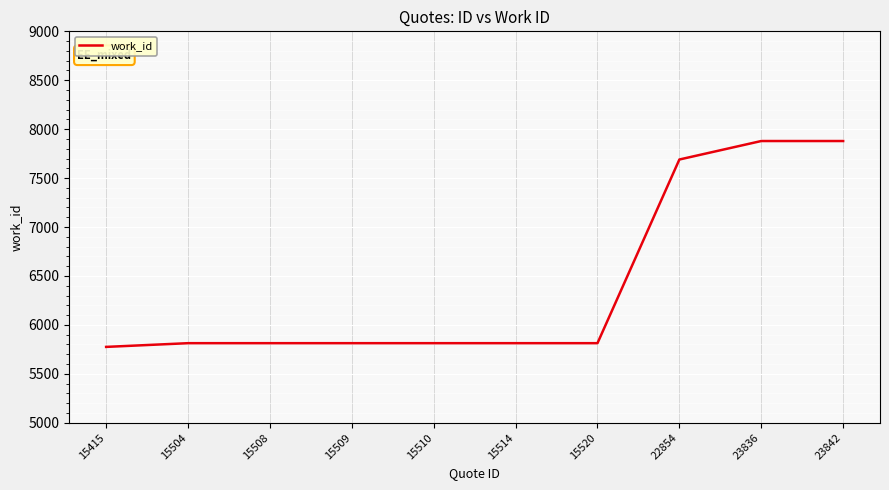

What is the average value?

6410